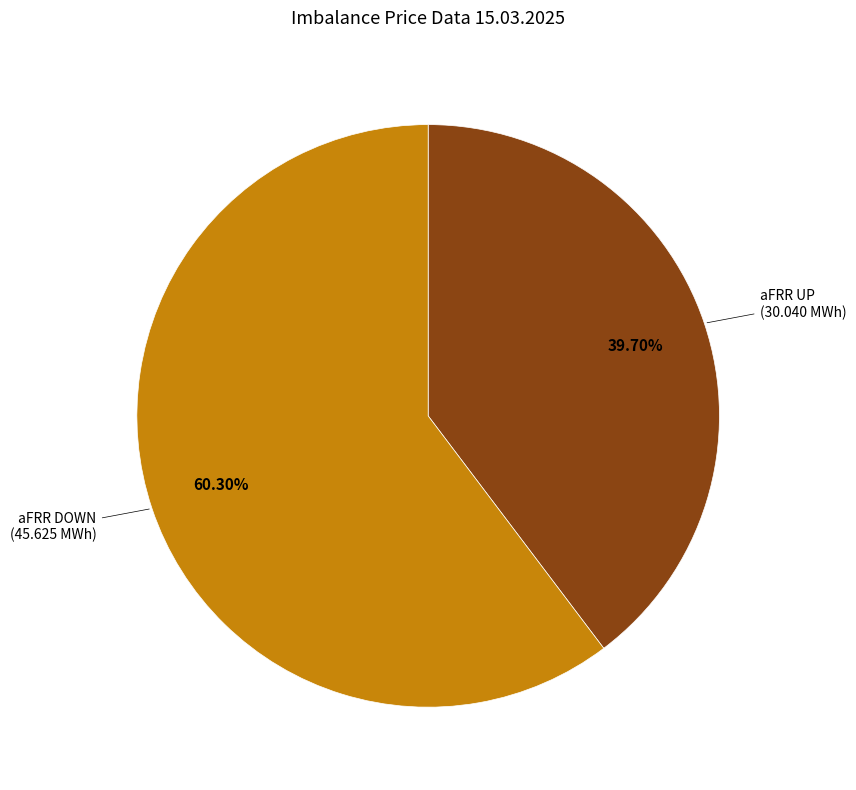

Does any single category account for the majority?

Yes